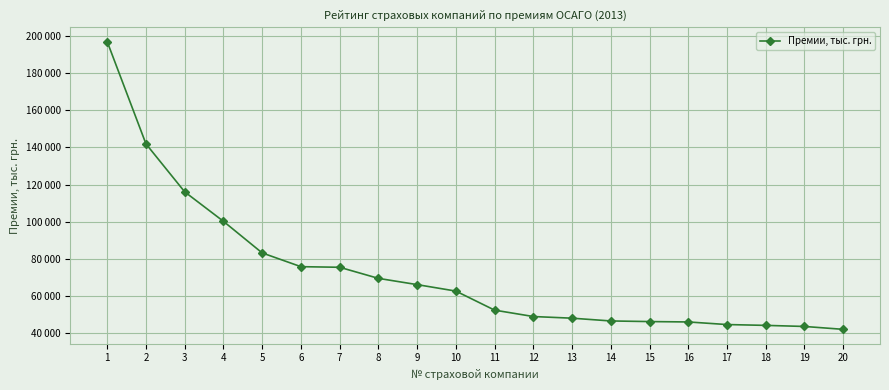

True or false: the data shows 66140.8 at 9.

True